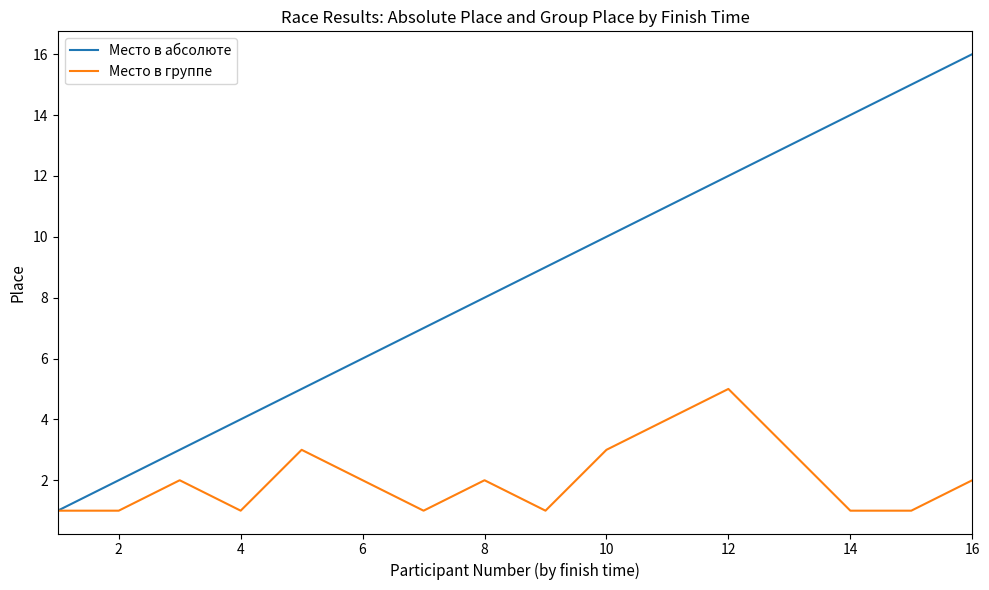

Which series has the largest range (max minus min)?

Место в абсолюте